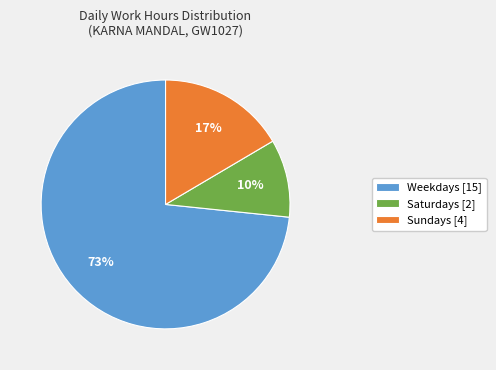

To the nearest percent, what is the difference between the largest and smallest slice percentages?

63%